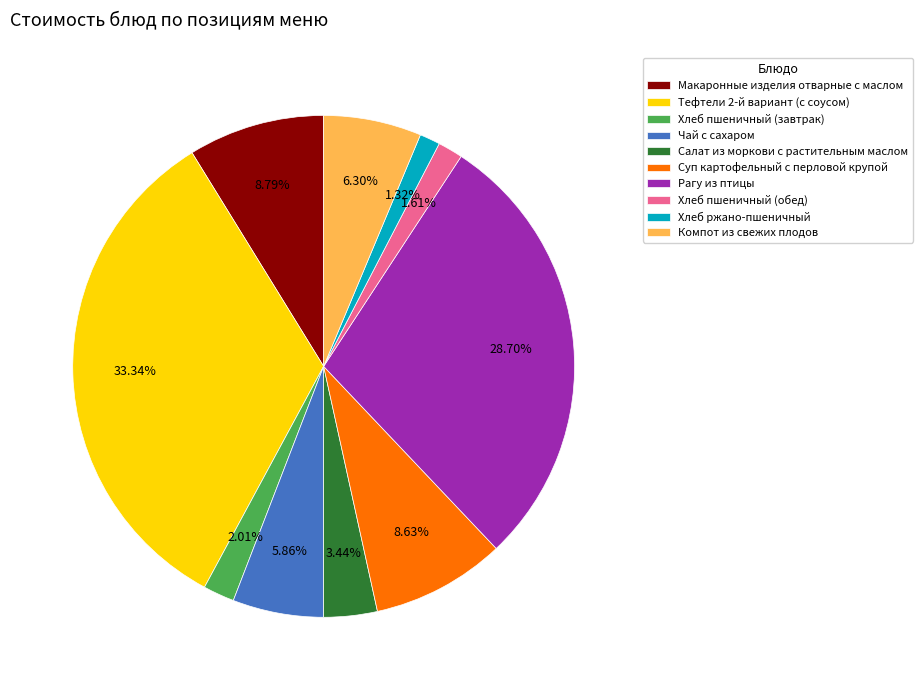

Count the number of slices in the pie.

10